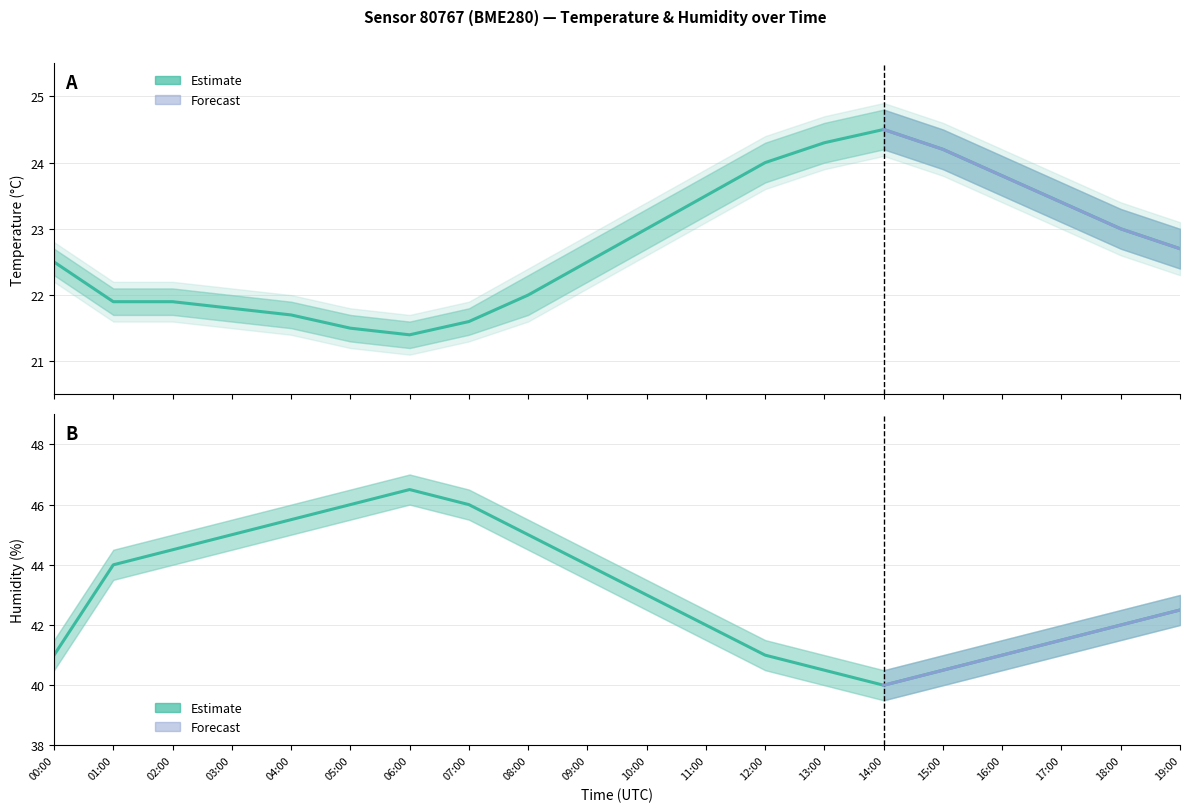

The value of Humidity at 10:00 is 43.0. True or false?

True